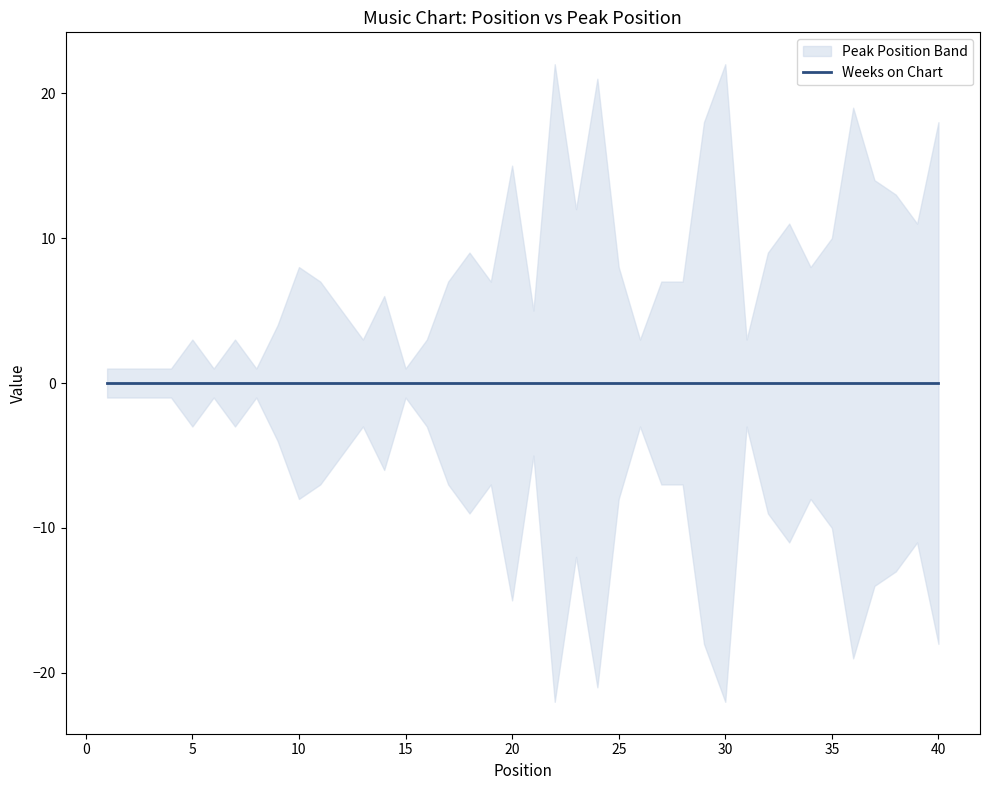

Reading left to right, what are all the values shown in this chart?

Peak Position: 1	1	1	1	3	1	3	1	4	8	7	5	3	6	1	3	7	9	7	15	5	22	12	21	8	3	7	7	18	22	3	9	11	8	10	19	14	13	11	18
Weeks on Chart: 0	0	0	0	0	0	0	0	0	0	0	0	0	0	0	0	0	0	0	0	0	0	0	0	0	0	0	0	0	0	0	0	0	0	0	0	0	0	0	0